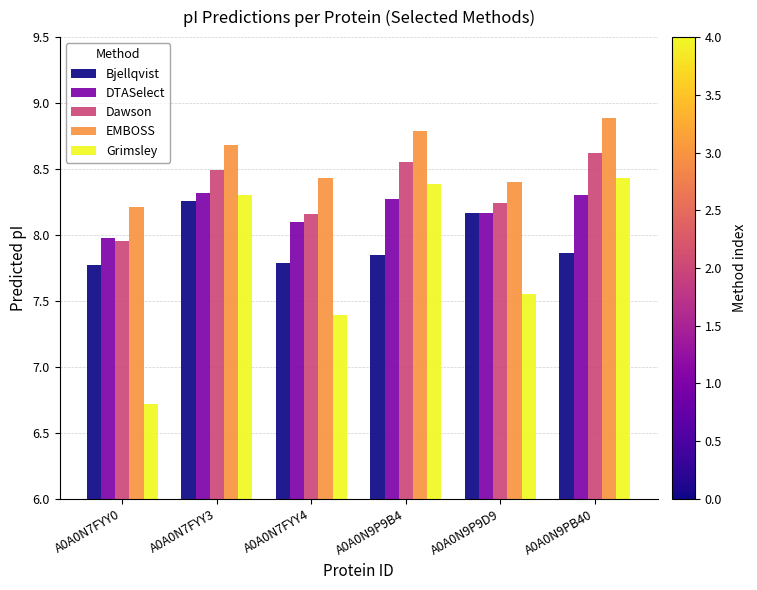

Which category has the highest value in the Bjellqvist series?

A0A0N7FYY3